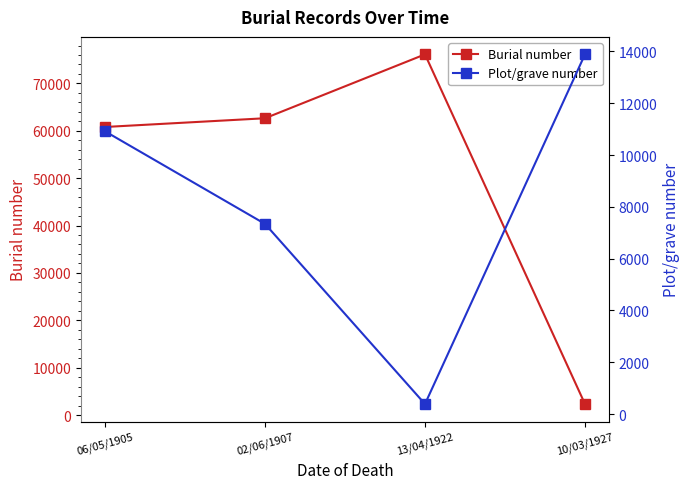

Between which two adjacent categories do Burial number and Plot/grave number first intersect?

13/04/1922 and 10/03/1927